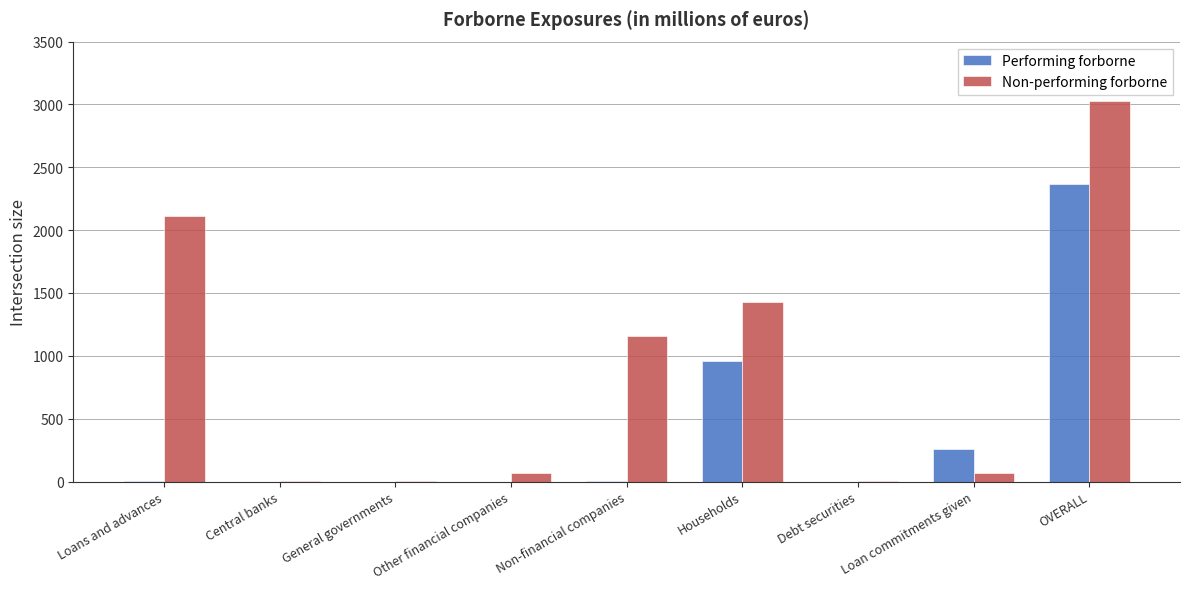

Is the value of Performing forborne at Loan commitments given greater than the value of Non-performing forborne at General governments?

Yes